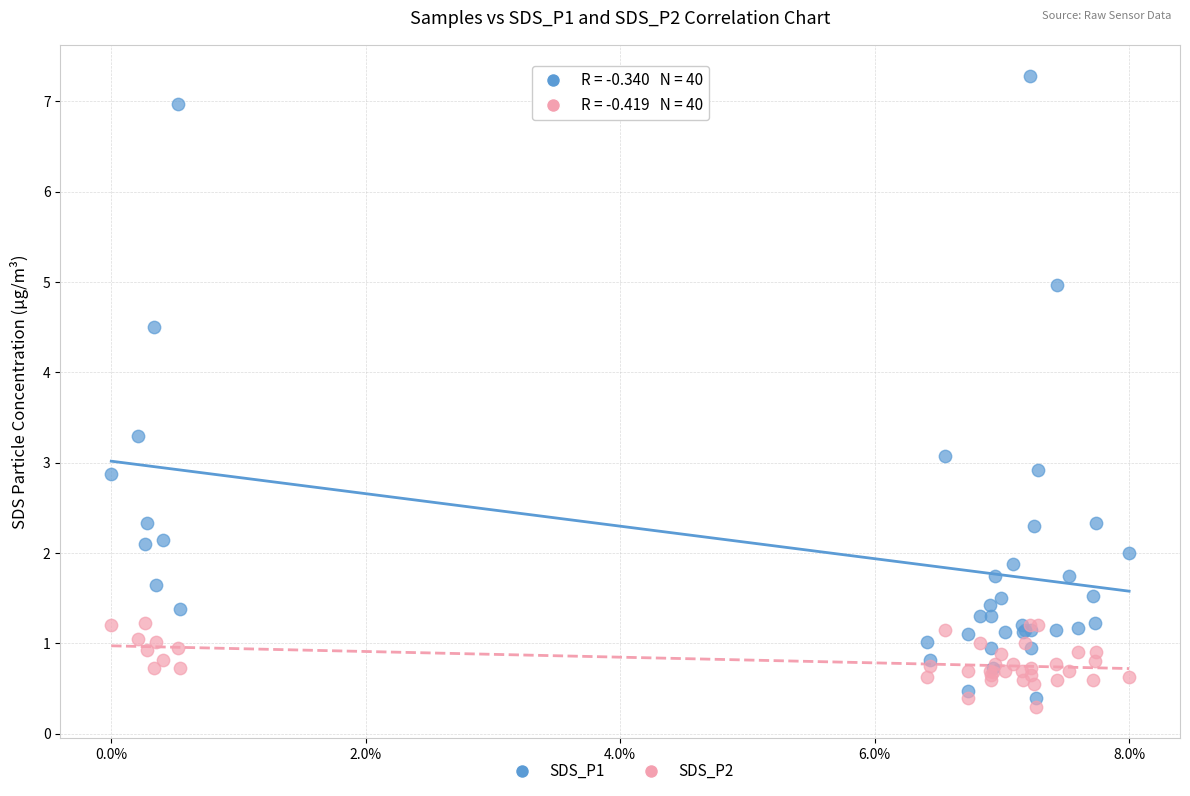

What are all the series names shown in the legend?

SDS_P1, SDS_P2